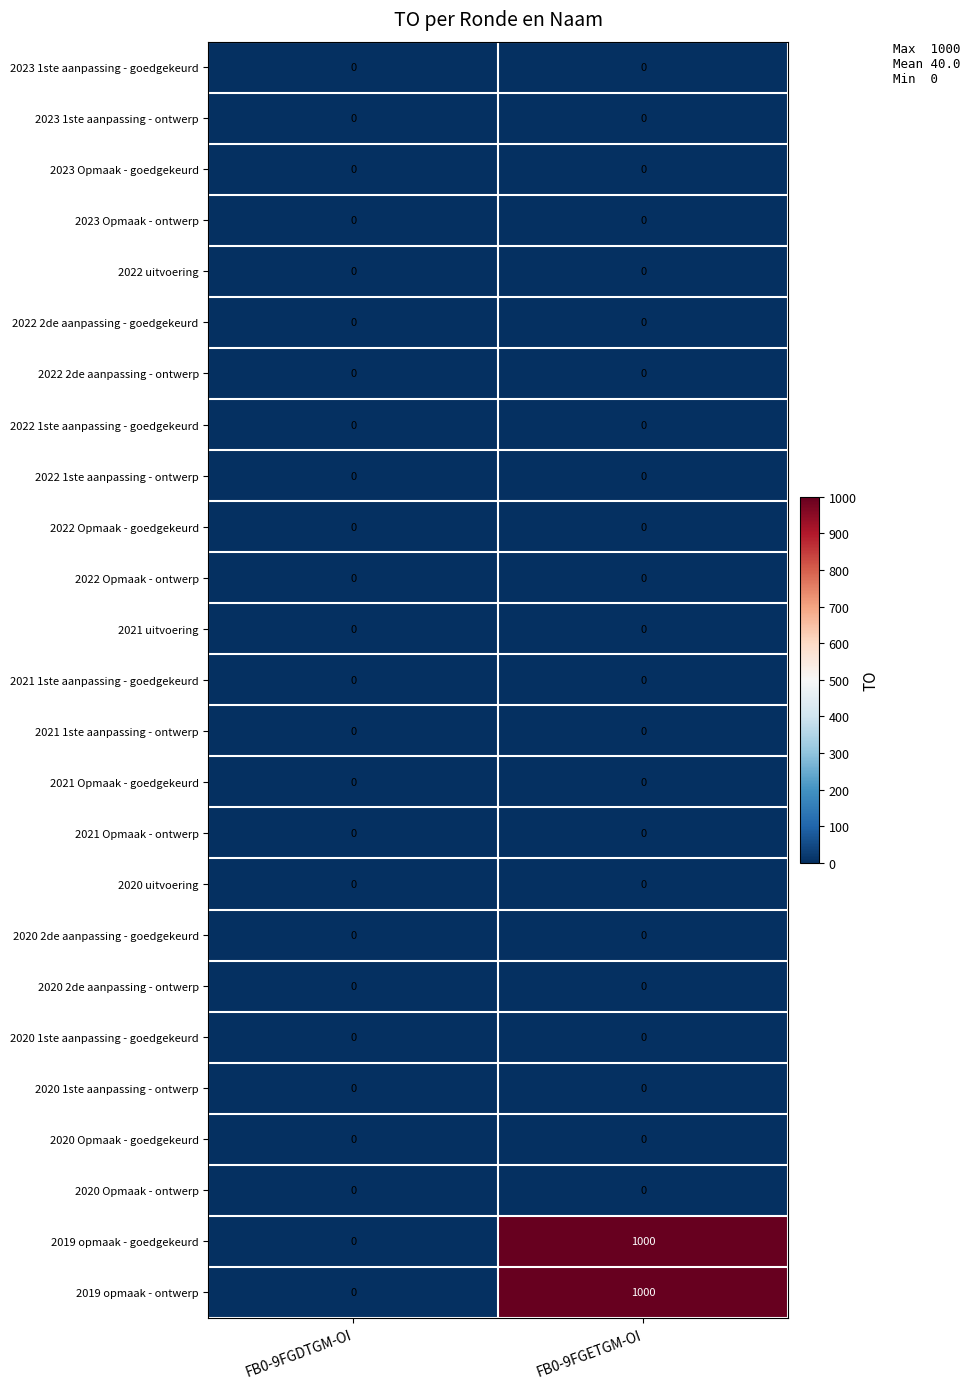

Rank the categories by 2019 opmaak - ontwerp value from highest to lowest.

FB0-9FGETGM-OI, FB0-9FGDTGM-OI